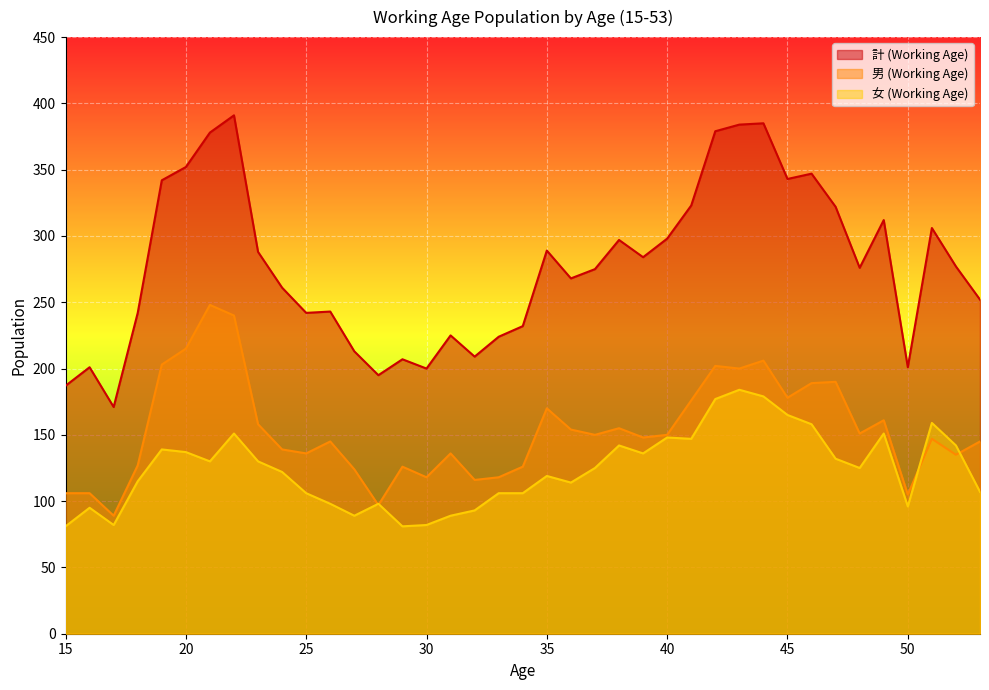

Is the value of 女 (Working Age) at 51 greater than the value of 計 (Working Age) at 43?

No